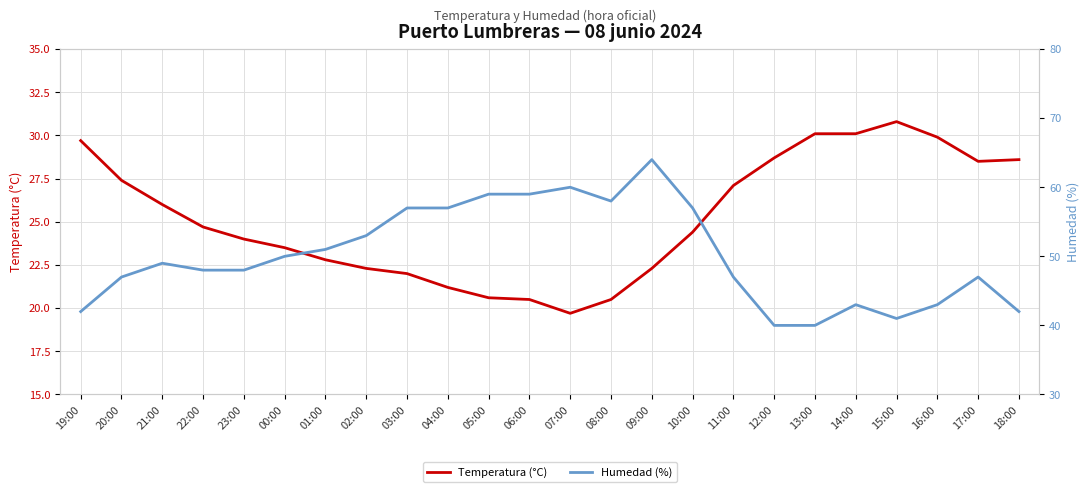

Which category has the highest value in the Humedad (%) series?

09:00